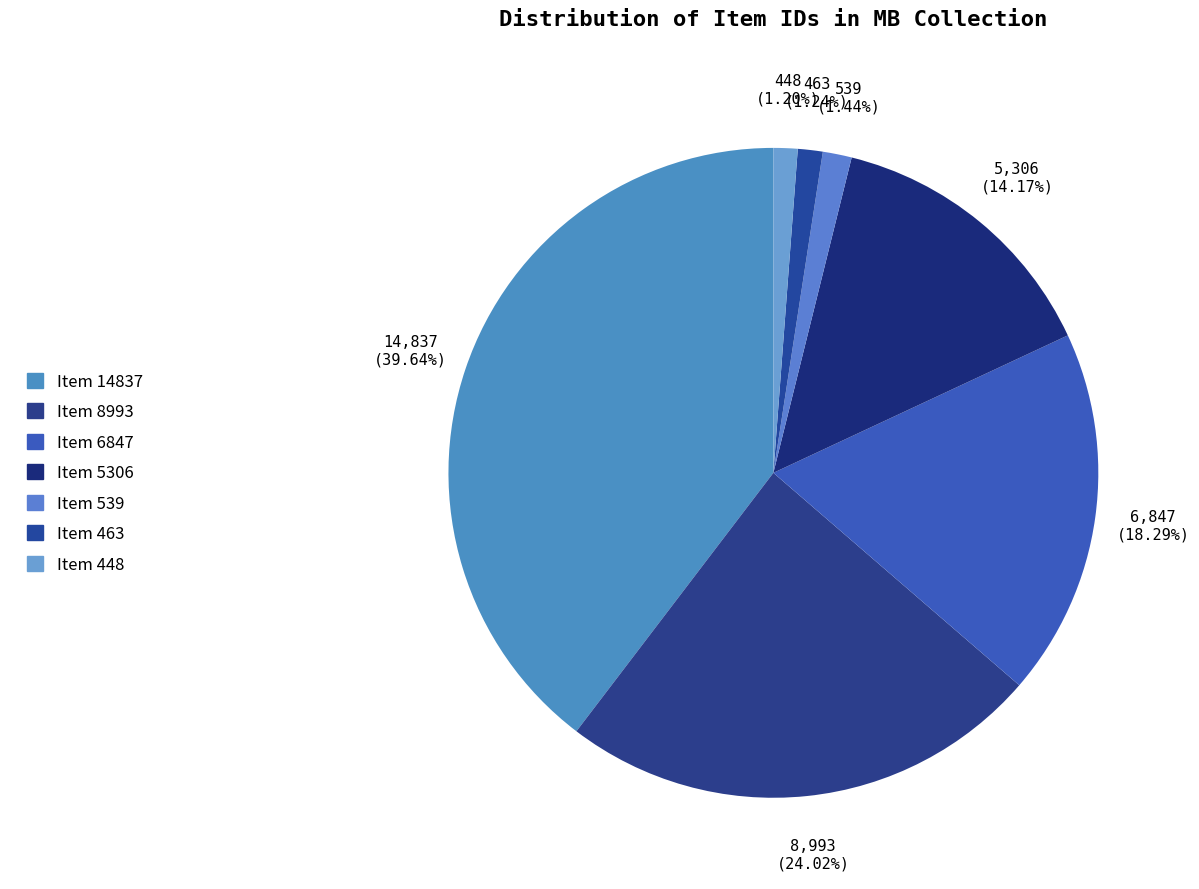

Count the number of slices in the pie.

7